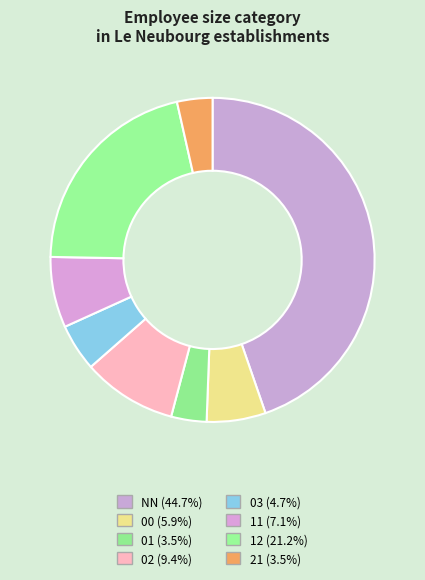

To the nearest percent, what percentage of the pie is 02?

9%